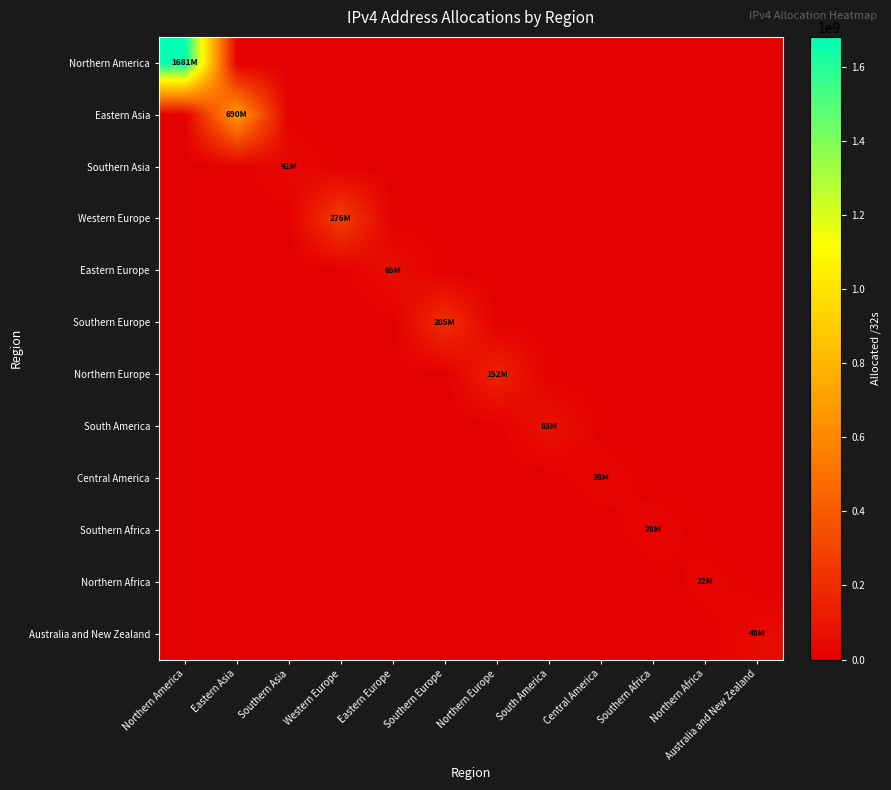

Rank the series at Southern Africa from highest to lowest value.

Southern Africa, Northern America, Eastern Asia, Southern Asia, Western Europe, Eastern Europe, Southern Europe, Northern Europe, South America, Central America, Northern Africa, Australia and New Zealand